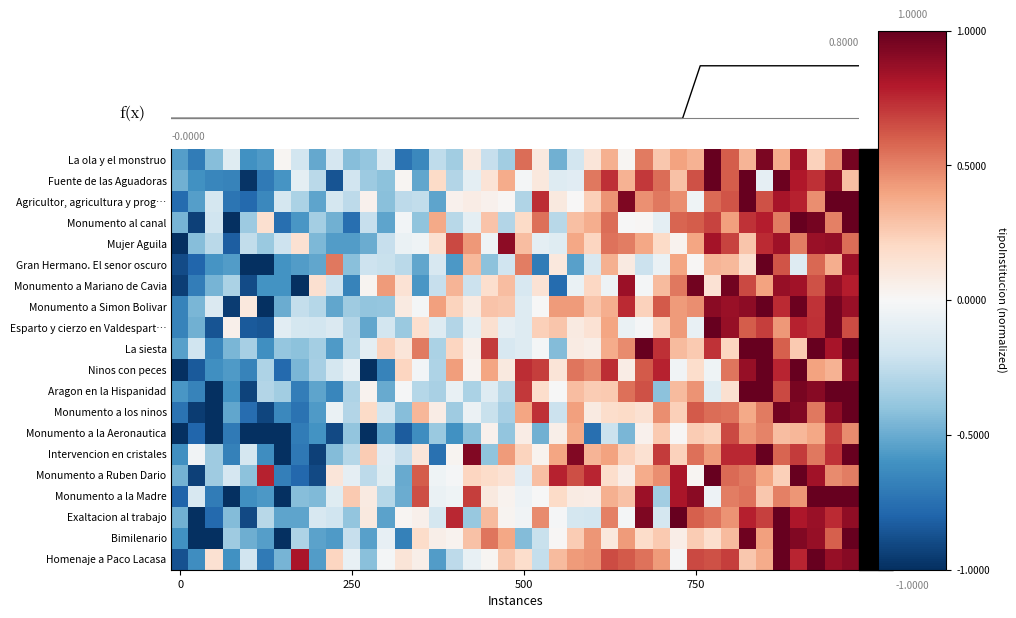

Which series has the largest range (max minus min)?

Gran Hermano. El senor oscuro